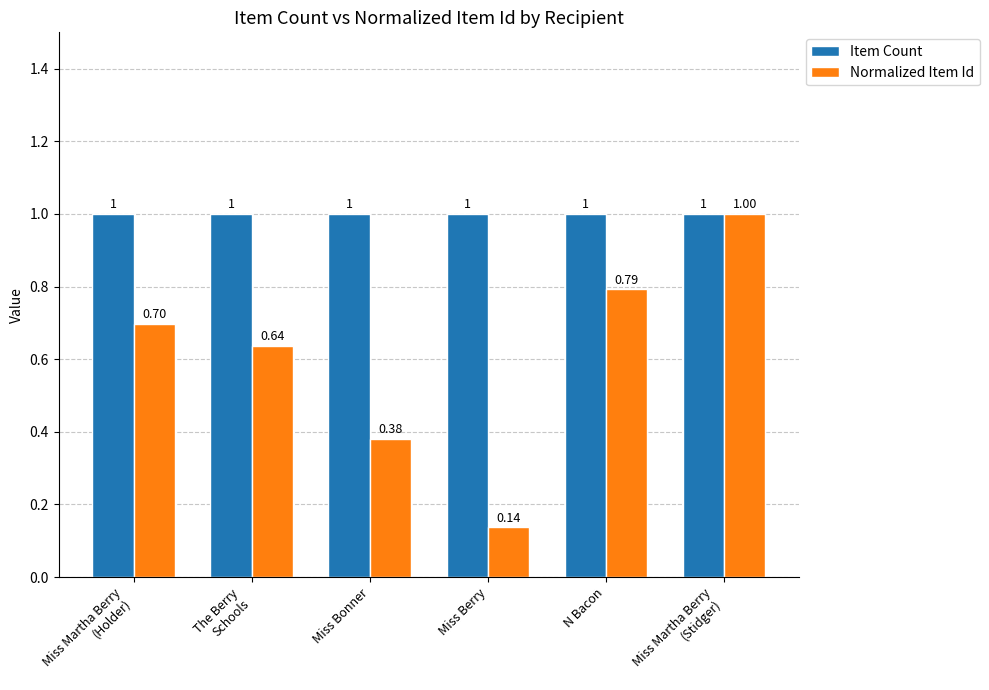

List the series in order of their overall mean, lowest first.

Normalized Item Id, Item Count